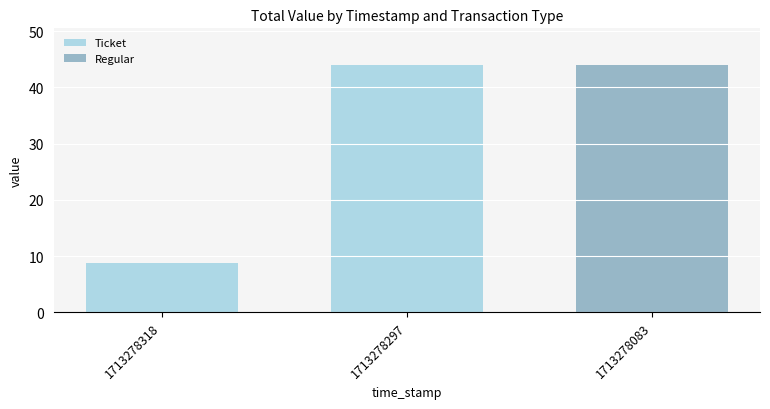

Reading left to right, what are all the values shown in this chart?

Ticket: 1713278318=8.8	1713278297=43.9	1713278083=0.0
Regular: 1713278318=0.0	1713278297=0.0	1713278083=43.9